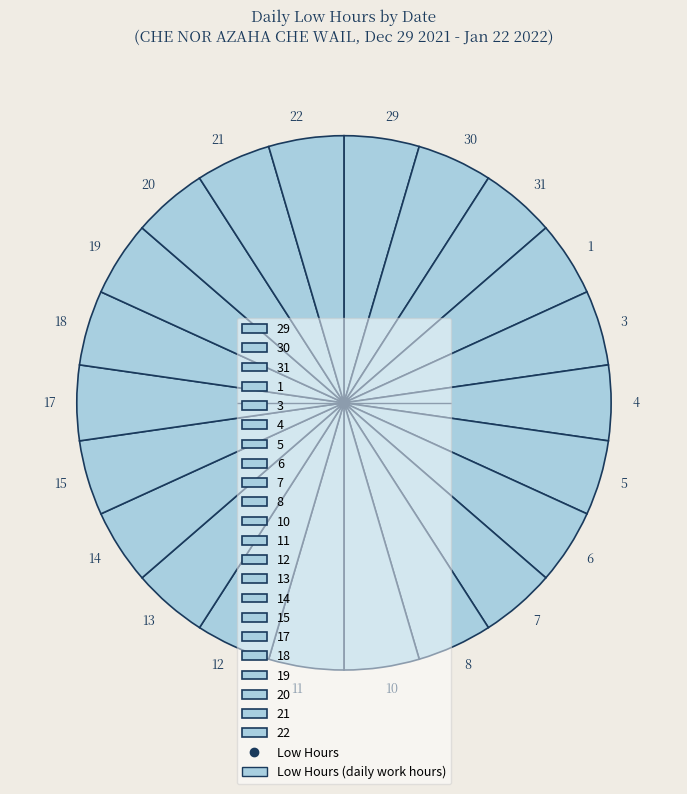

Does 5 account for over 50% of the chart?

No